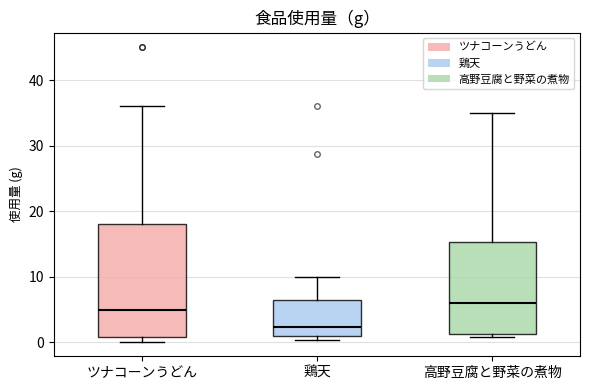

Comparing the boxes themselves (not the whiskers), which one is the tallest?

ツナコーンうどん